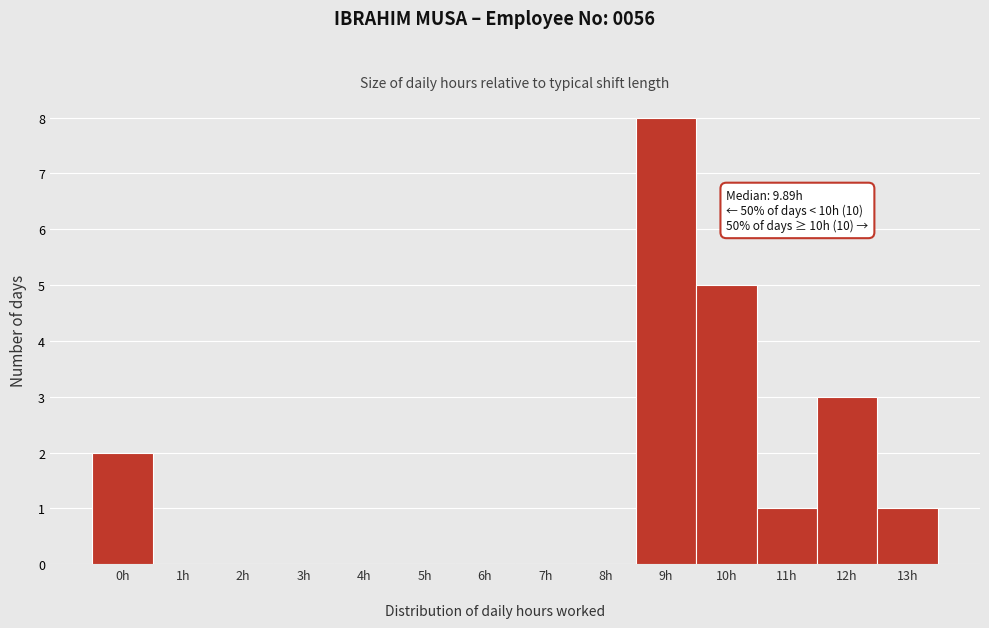

Reading left to right, transcribe all the data shown in this chart.

0h=2	1h=0	2h=0	3h=0	4h=0	5h=0	6h=0	7h=0	8h=0	9h=8	10h=5	11h=1	12h=3	13h=1